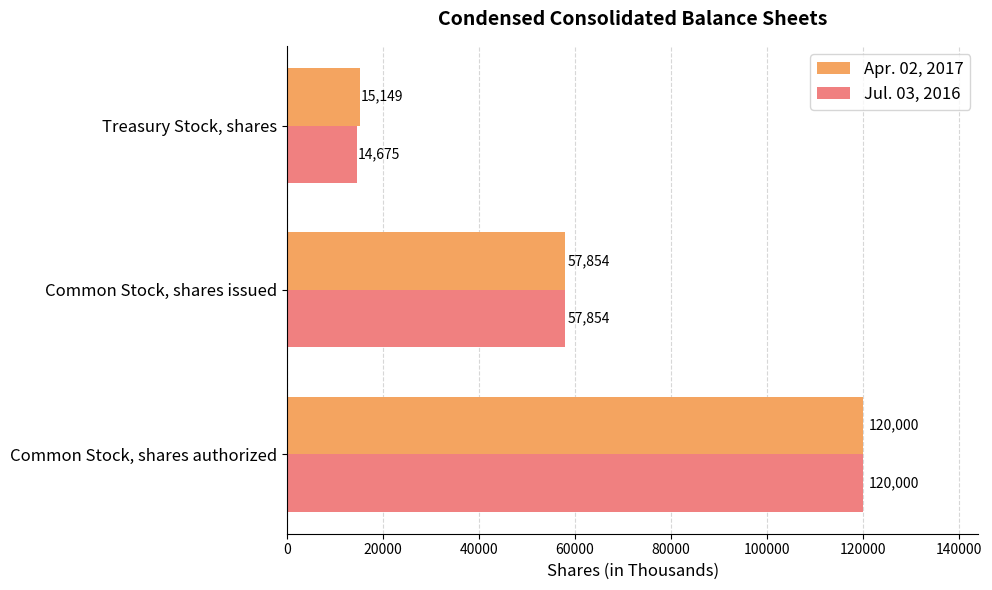

How many distinct data groups are displayed?

2